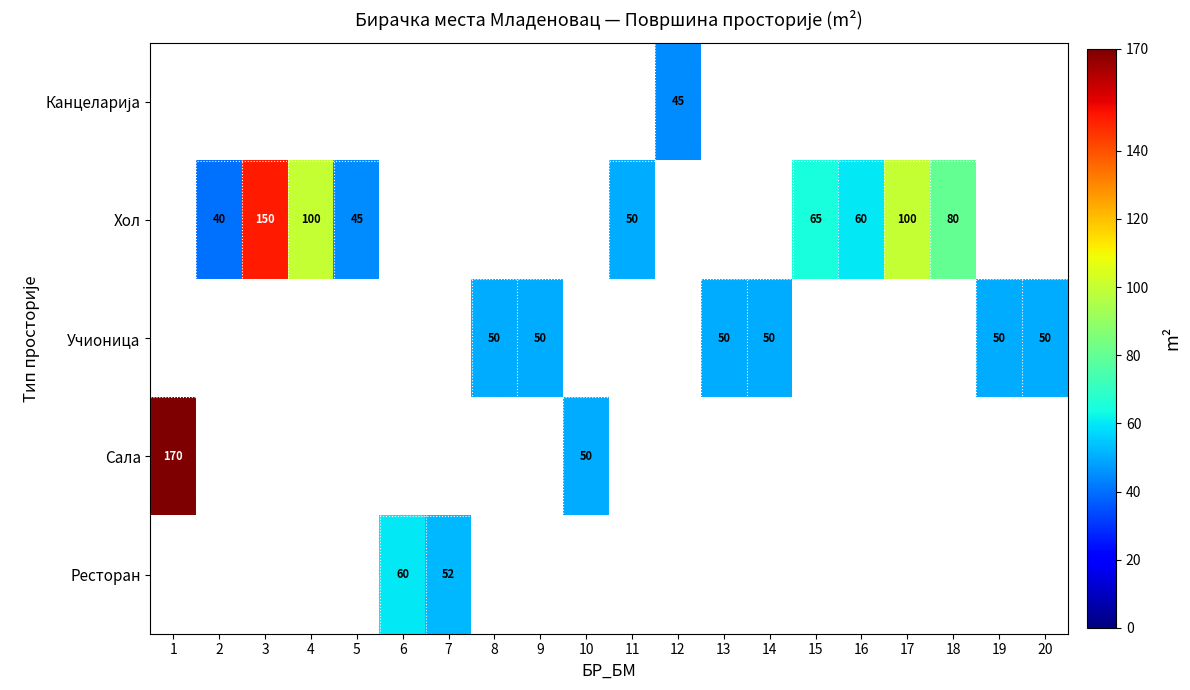

What is the sum of the Хол values at 11 and 4?

150